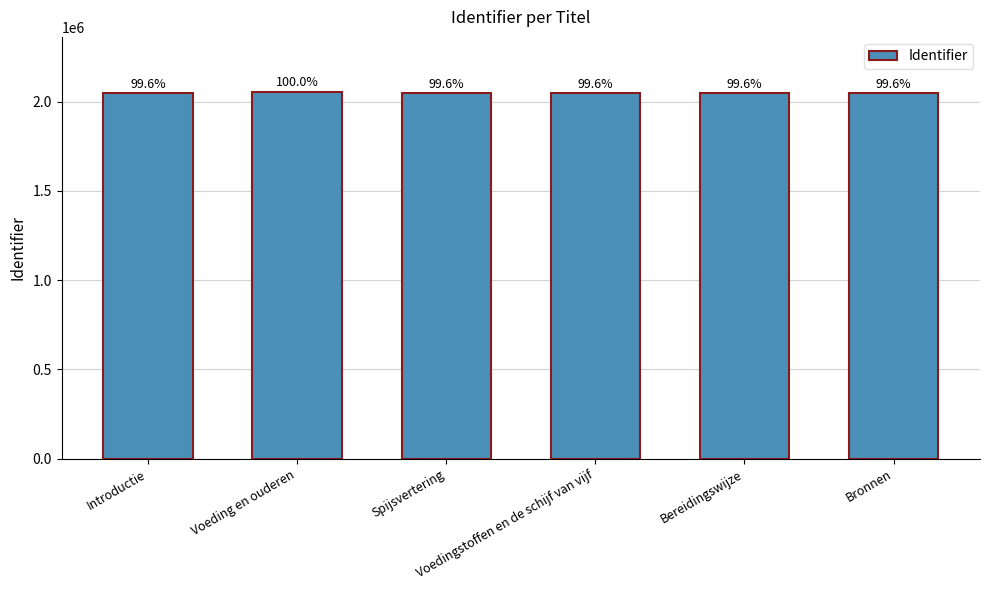

Does the chart contain any negative values?

No